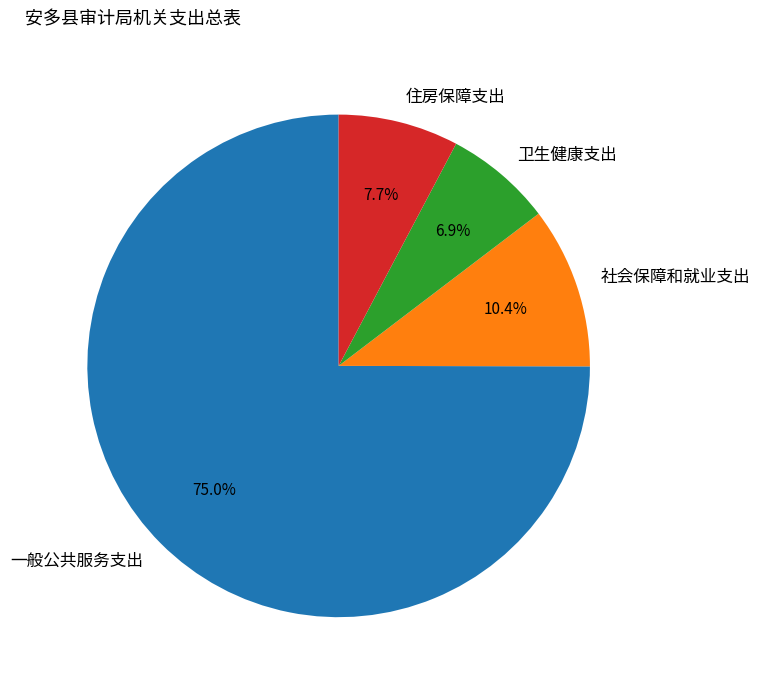

How many slices are in this pie chart?

4